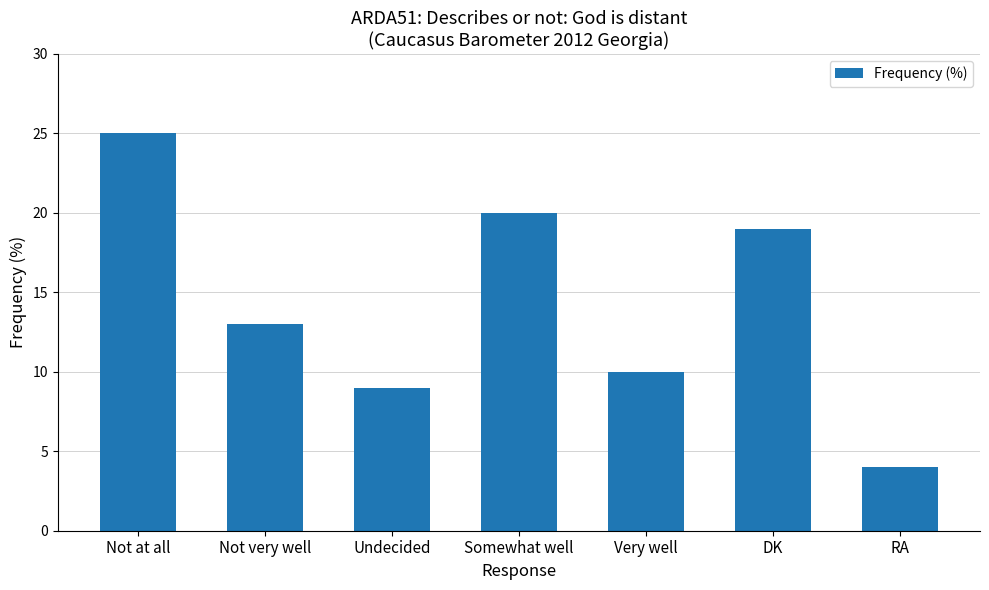

What is the value of the 7th bar from the left?

4